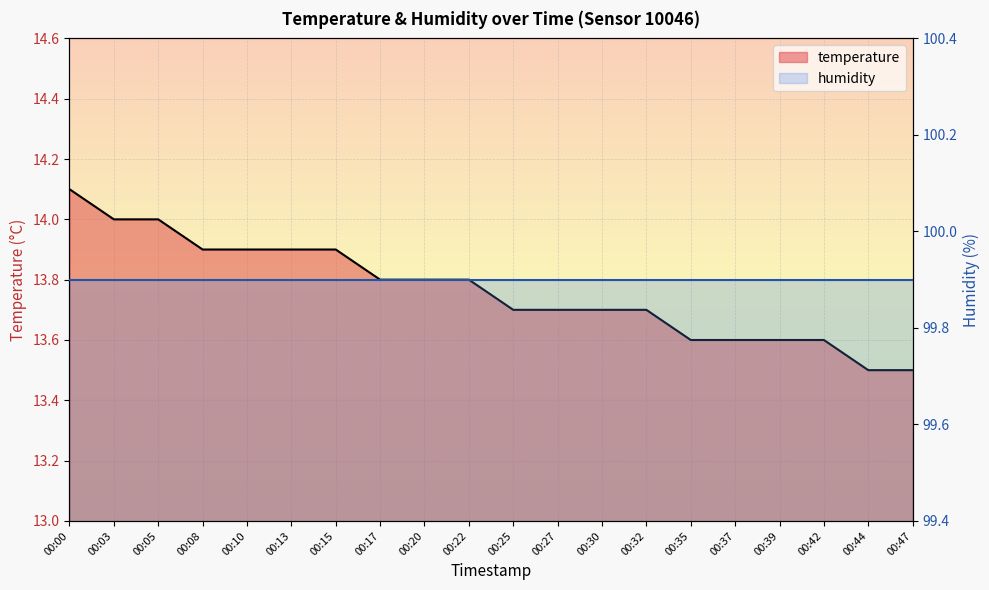

Is it true that the value at 00:25 is 13.7?

True